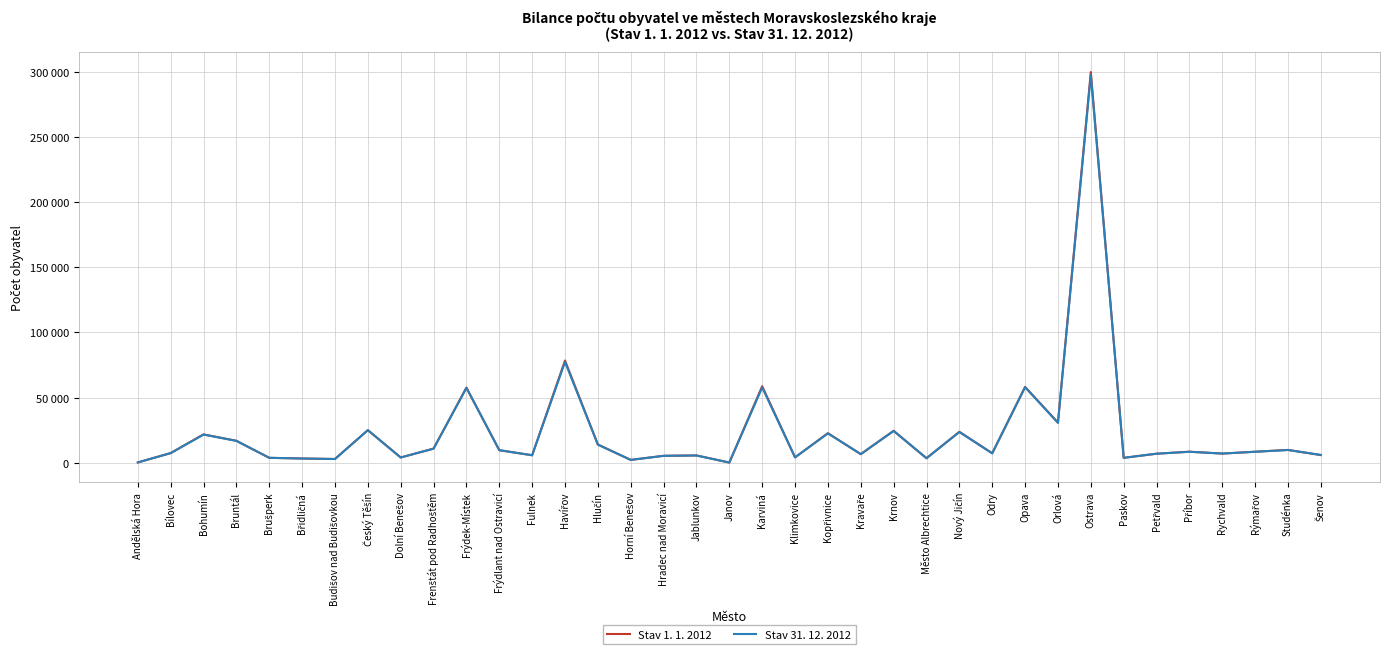

What are all the series names shown in the legend?

Stav 1. 1. 2012, Stav 31. 12. 2012